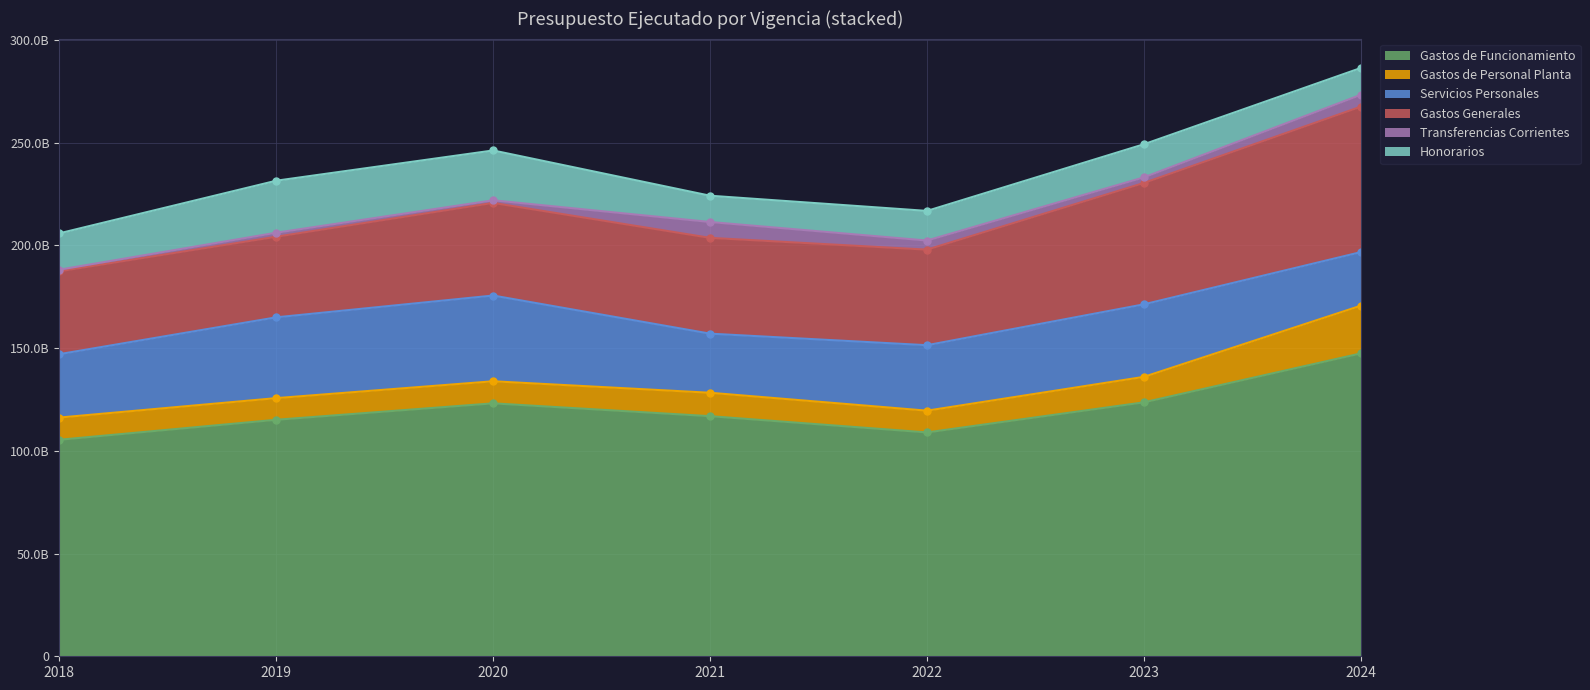

At which category is the sum across all series the highest?

2024